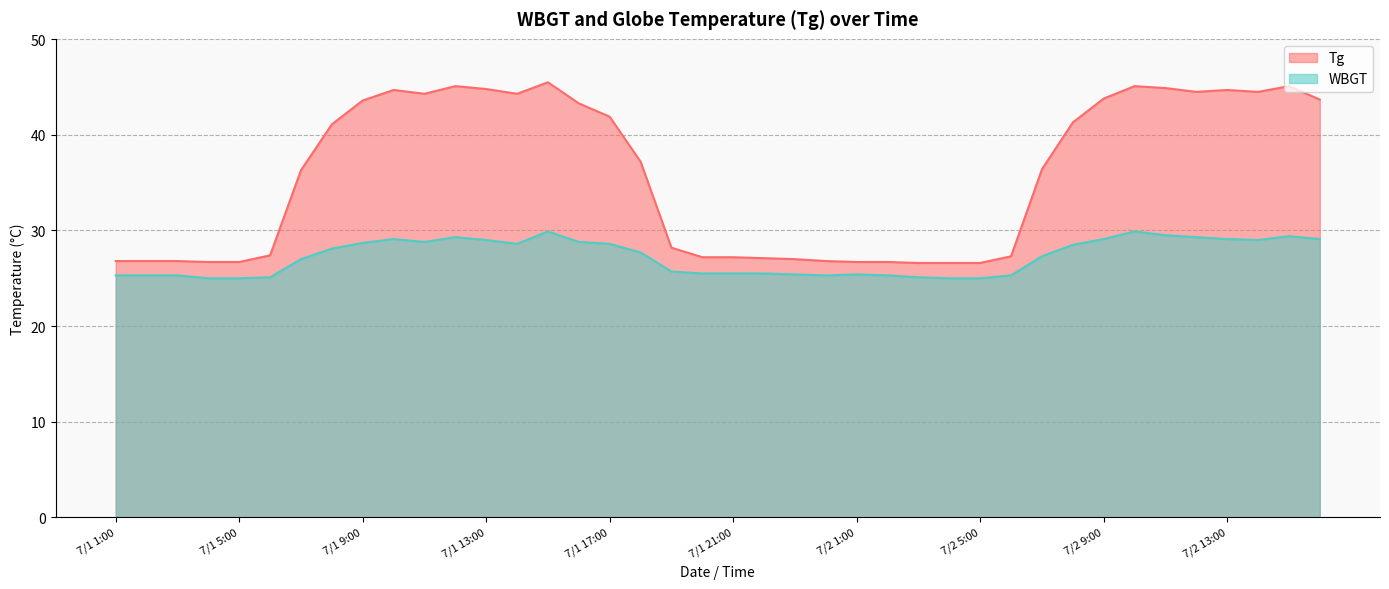

Reading right to left, what are all the values shown in this chart?

Tg: 43.7	45.1	44.5	44.7	44.5	44.9	45.1	43.8	41.3	36.4	27.3	26.6	26.6	26.6	26.7	26.7	26.8	27.0	27.1	27.2	27.2	28.2	37.2	41.9	43.3	45.5	44.3	44.8	45.1	44.3	44.7	43.6	41.1	36.3	27.4	26.7	26.7	26.8	26.8	26.8
WBGT: 29.1	29.4	29.0	29.1	29.3	29.5	29.9	29.1	28.5	27.3	25.3	25.0	25.0	25.1	25.3	25.4	25.3	25.4	25.5	25.5	25.5	25.7	27.7	28.6	28.8	29.9	28.6	29.0	29.3	28.8	29.1	28.7	28.1	27.0	25.1	25.0	25.0	25.3	25.3	25.3